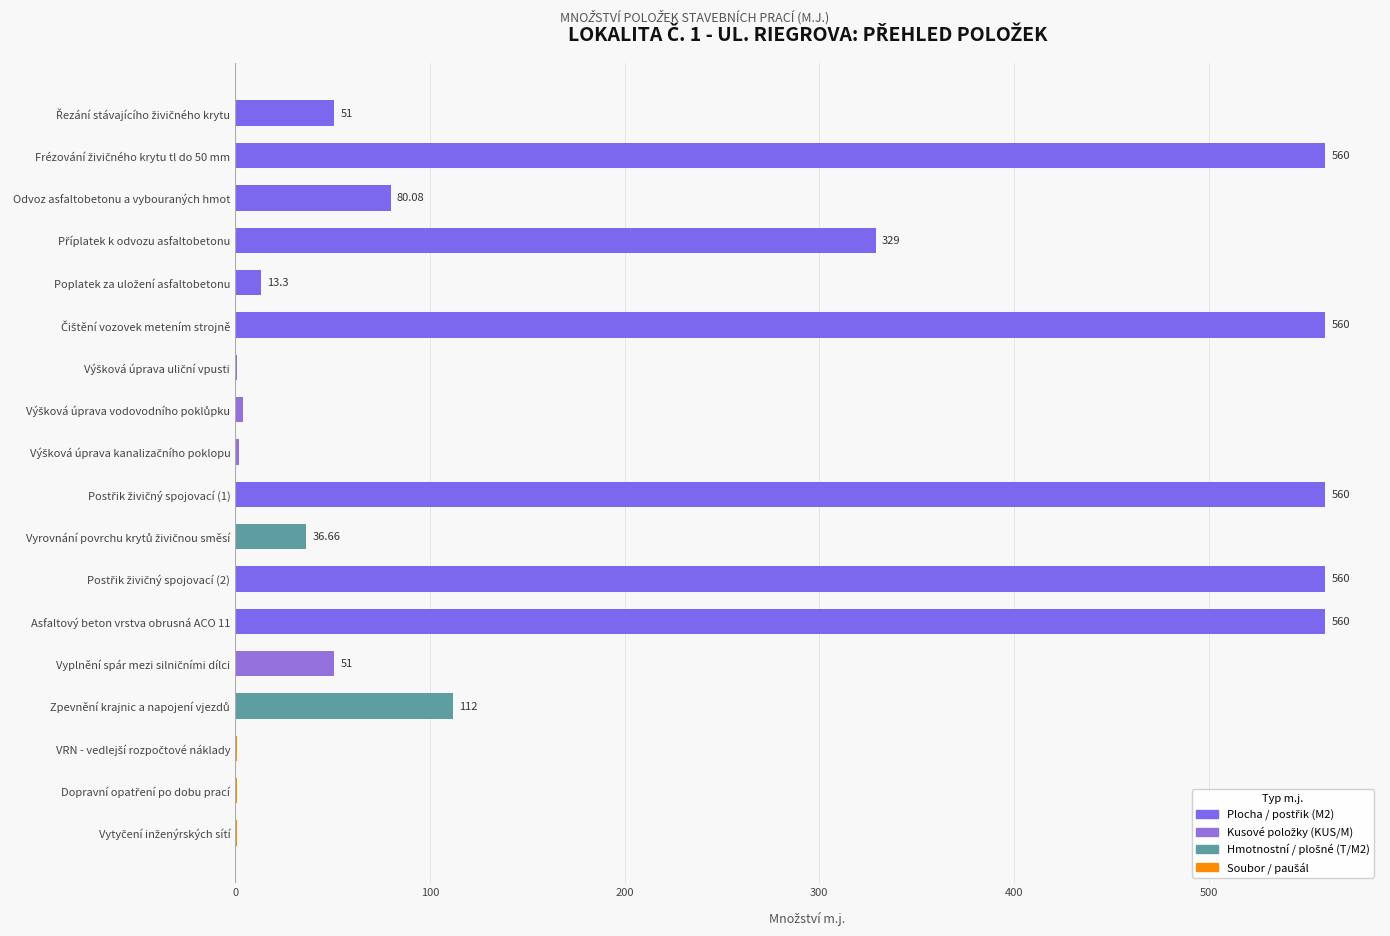

What is the sum of all values?

3483.0